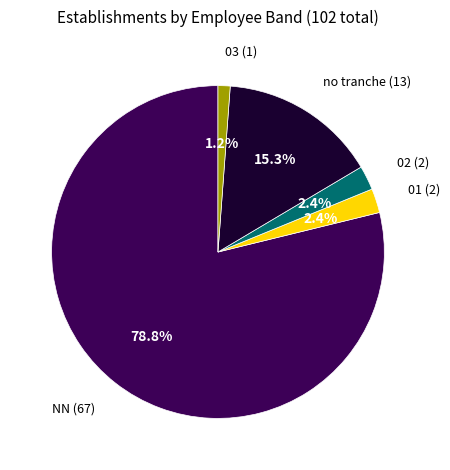

Does any single category account for the majority?

Yes